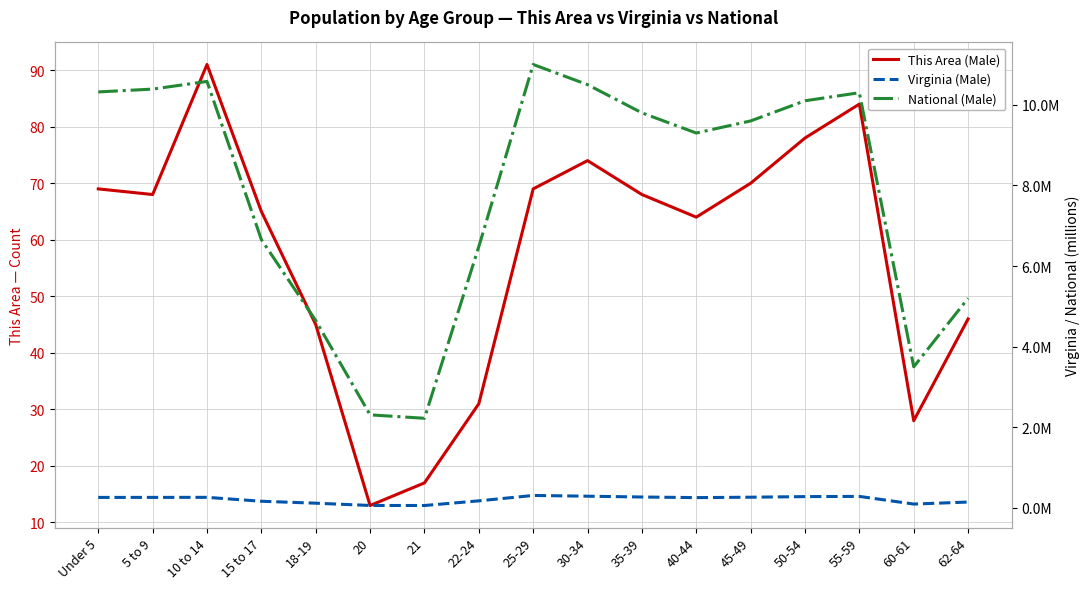

Reading right to left, transcribe all the data shown in this chart.

This Area (Male): 62-64=46.0	60-61=28.0	55-59=84.0	50-54=78.0	45-49=70.0	40-44=64.0	35-39=68.0	30-34=74.0	25-29=69.0	22-24=31.0	21=17.0	20=13.0	18-19=45.0	15 to 17=65.0	10 to 14=91.0	5 to 9=68.0	Under 5=69.0
Virginia (Male): 62-64=0.1	60-61=0.1	55-59=0.3	50-54=0.3	45-49=0.3	40-44=0.3	35-39=0.3	30-34=0.3	25-29=0.3	22-24=0.2	21=0.1	20=0.1	18-19=0.1	15 to 17=0.2	10 to 14=0.3	5 to 9=0.3	Under 5=0.3
National (Male): 62-64=5.2	60-61=3.5	55-59=10.3	50-54=10.1	45-49=9.6	40-44=9.3	35-39=9.8	30-34=10.5	25-29=11.0	22-24=6.5	21=2.2	20=2.3	18-19=4.6	15 to 17=6.7	10 to 14=10.6	5 to 9=10.4	Under 5=10.3